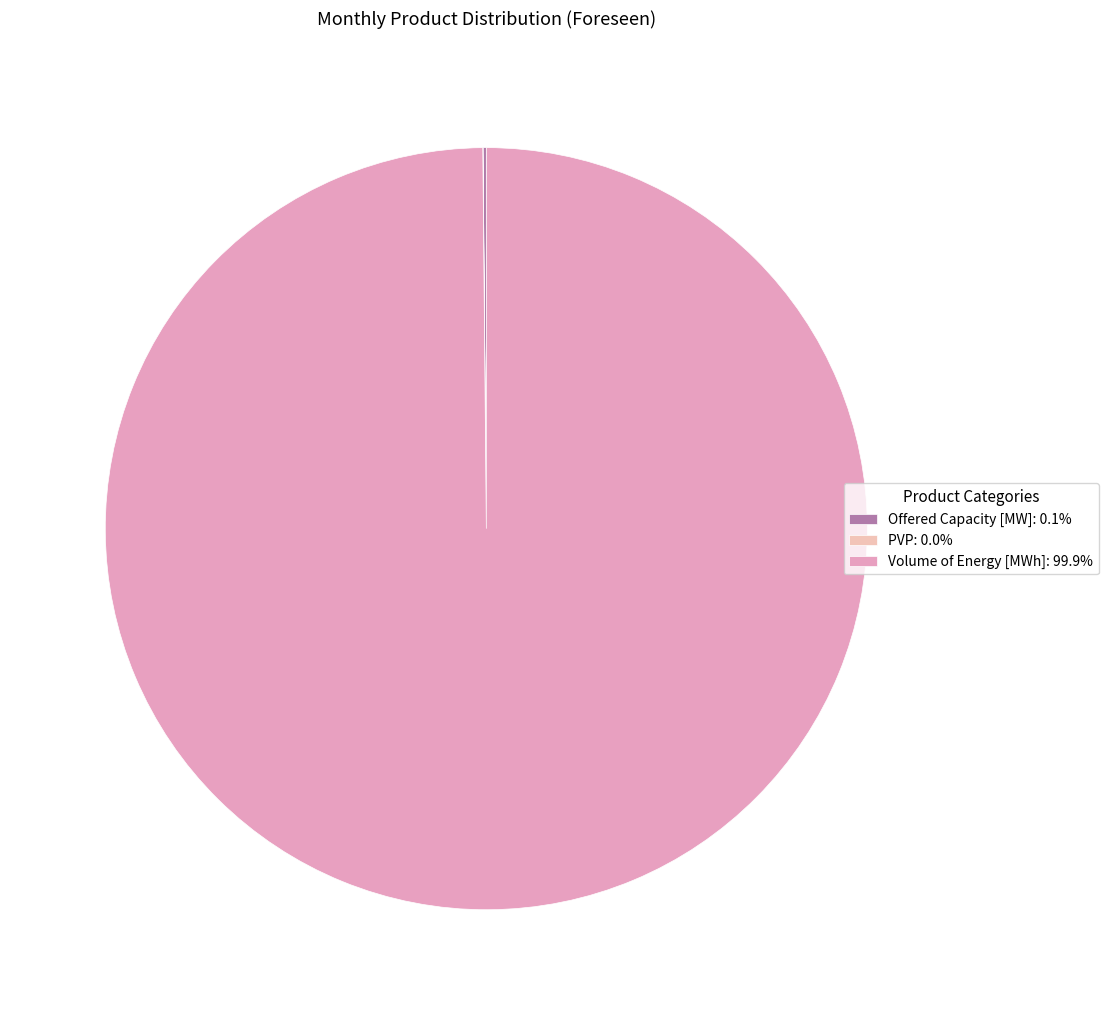

How many segments does this pie chart have?

3